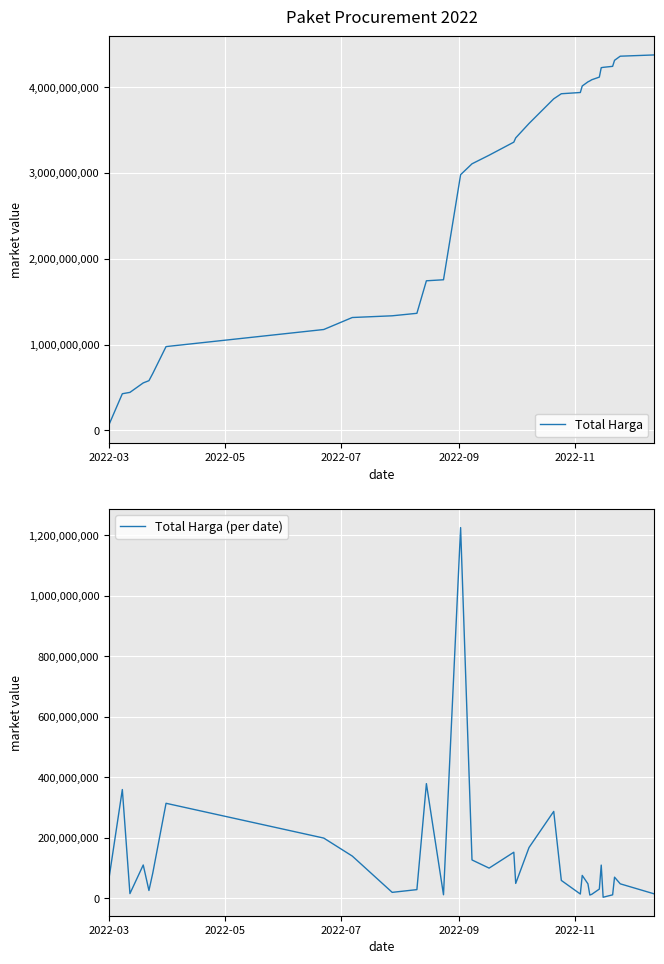

What is the highest value of the Total Harga series?

4375595175